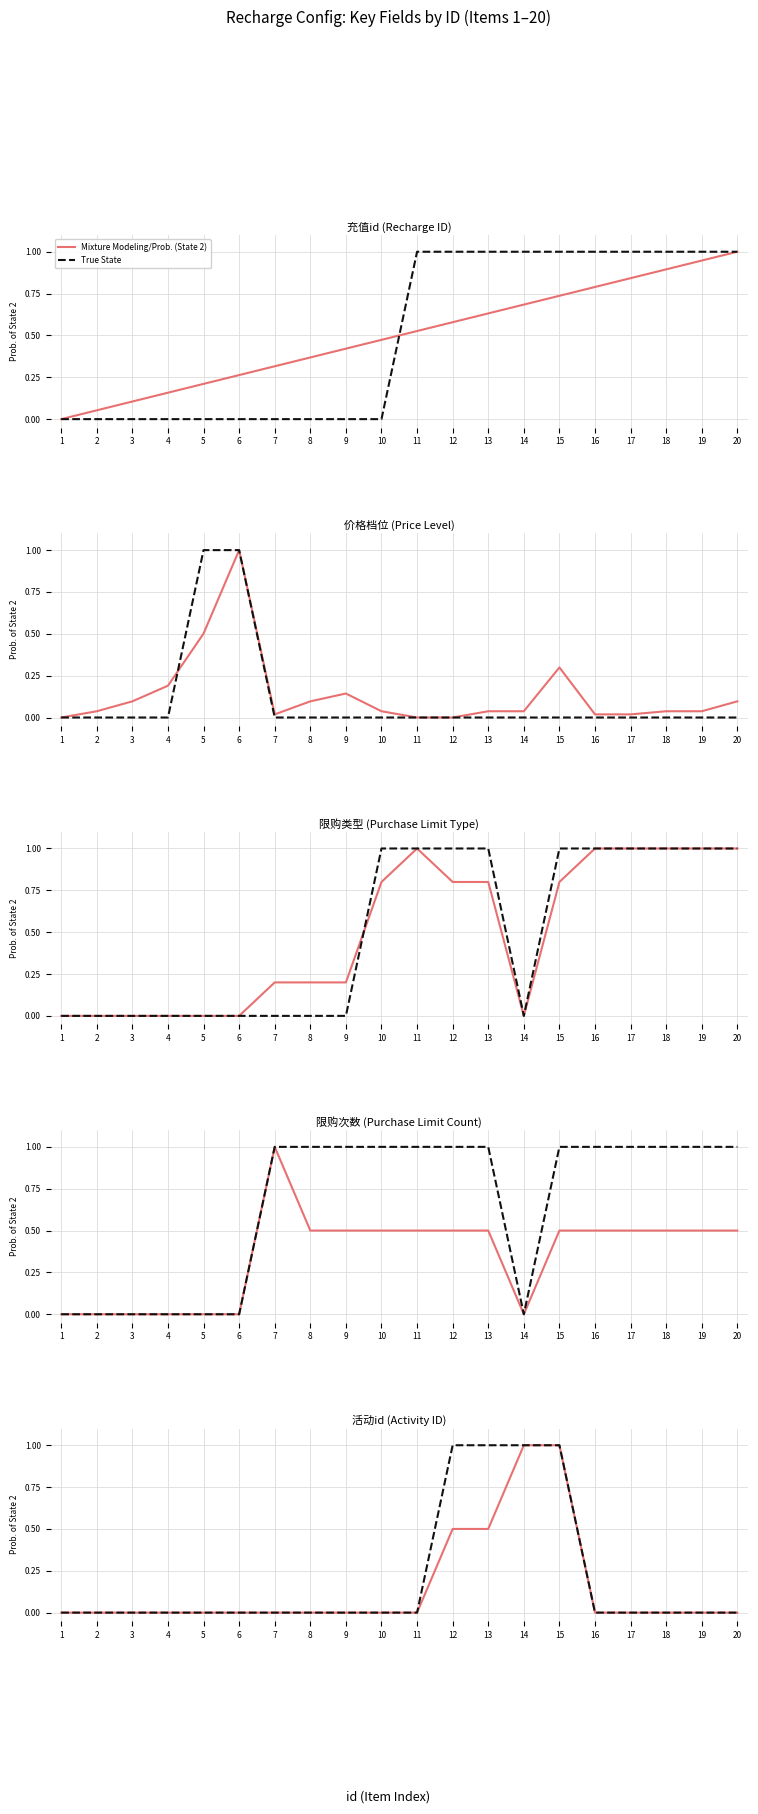

Rank the series at 14 from highest to lowest value.

Mixture Modeling/Prob. (State 2), True State